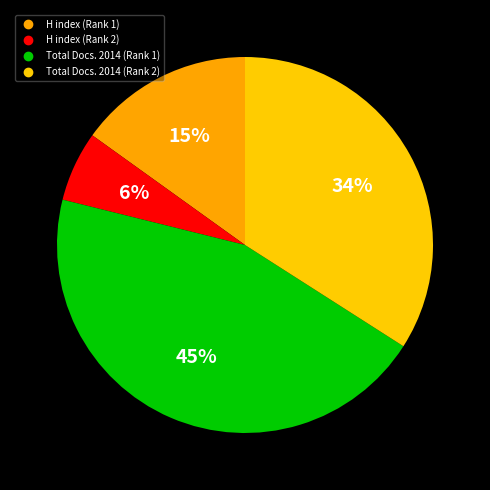

How many slices are in this pie chart?

4